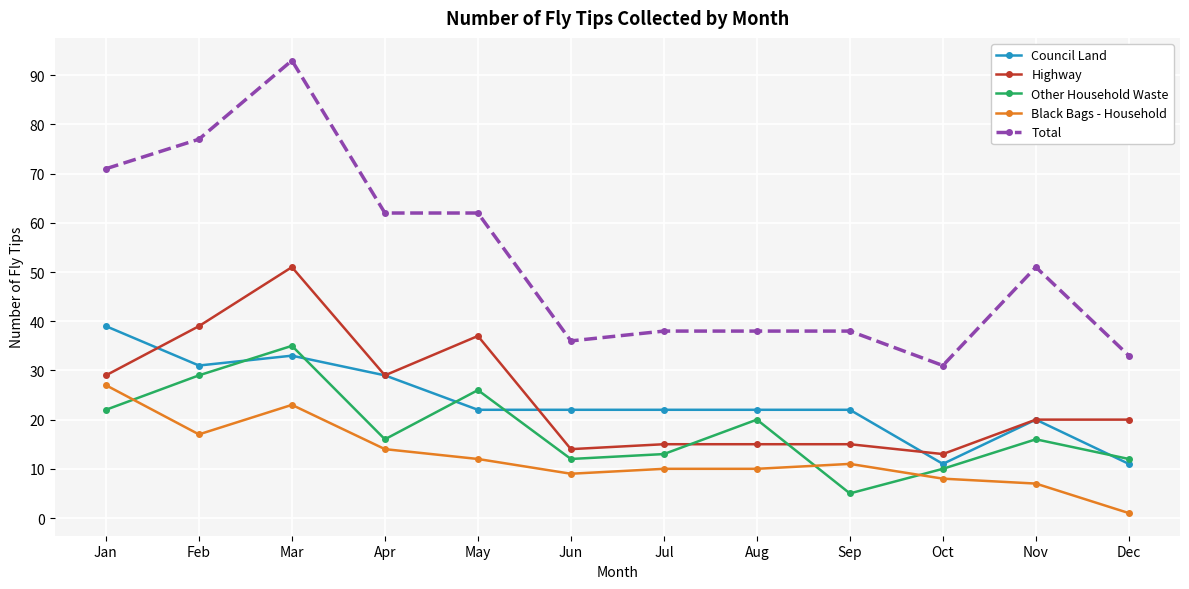

The value of Council Land at Aug is 22. True or false?

True